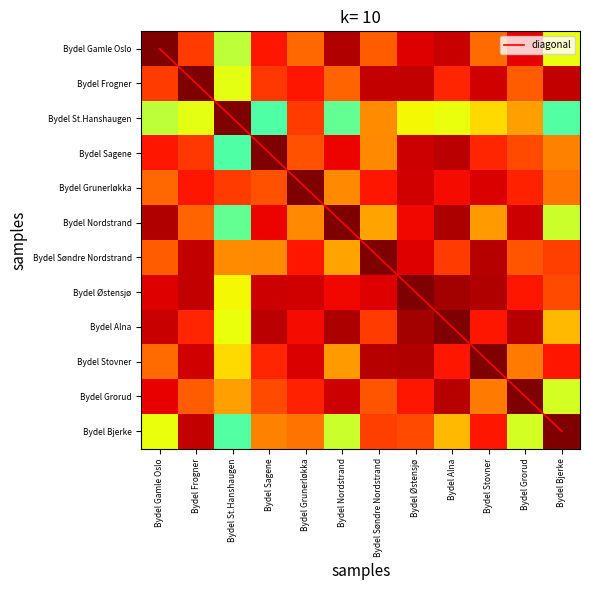

How many categories are shown in the chart?

12